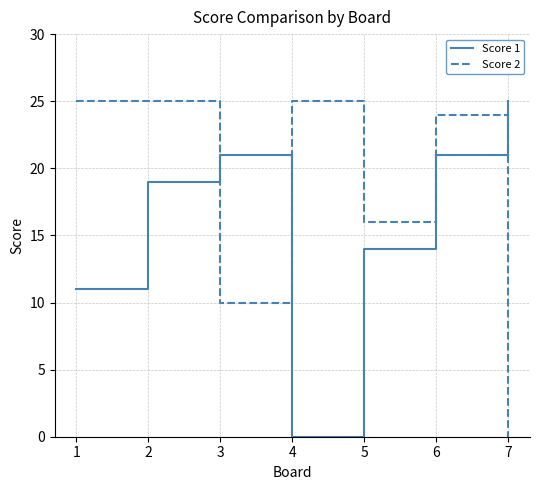

At which label is Score 2 closest to 12?

3